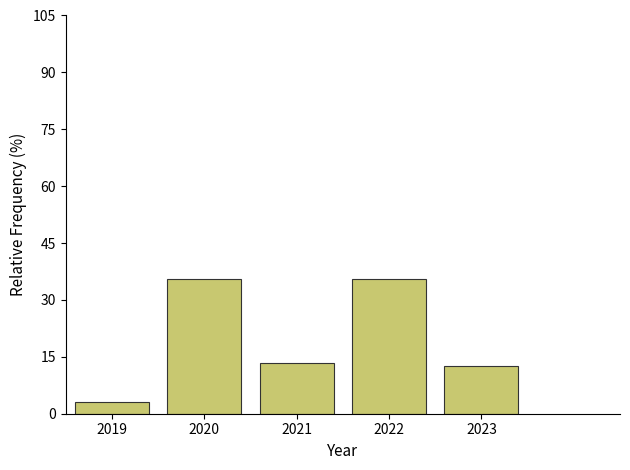

Reading left to right, what are all the values shown in this chart?

2019=3.0	2020=35.6	2021=13.4	2022=35.6	2023=12.5